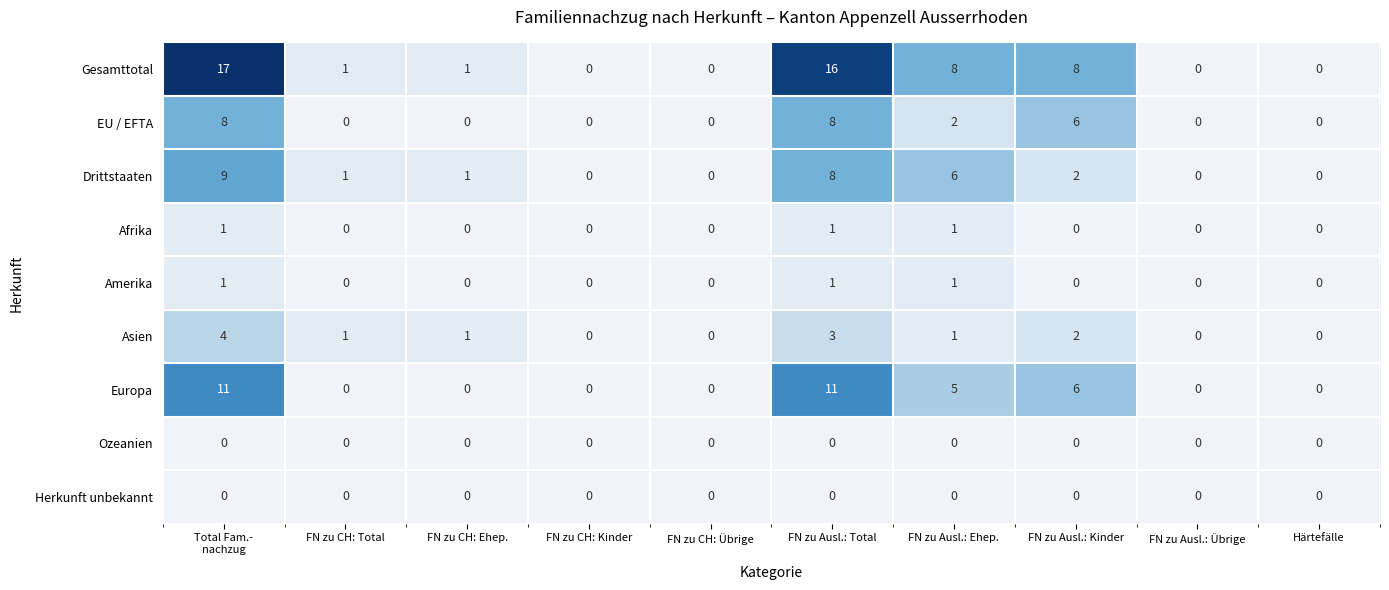

Which series has the widest spread of values?

Gesamttotal